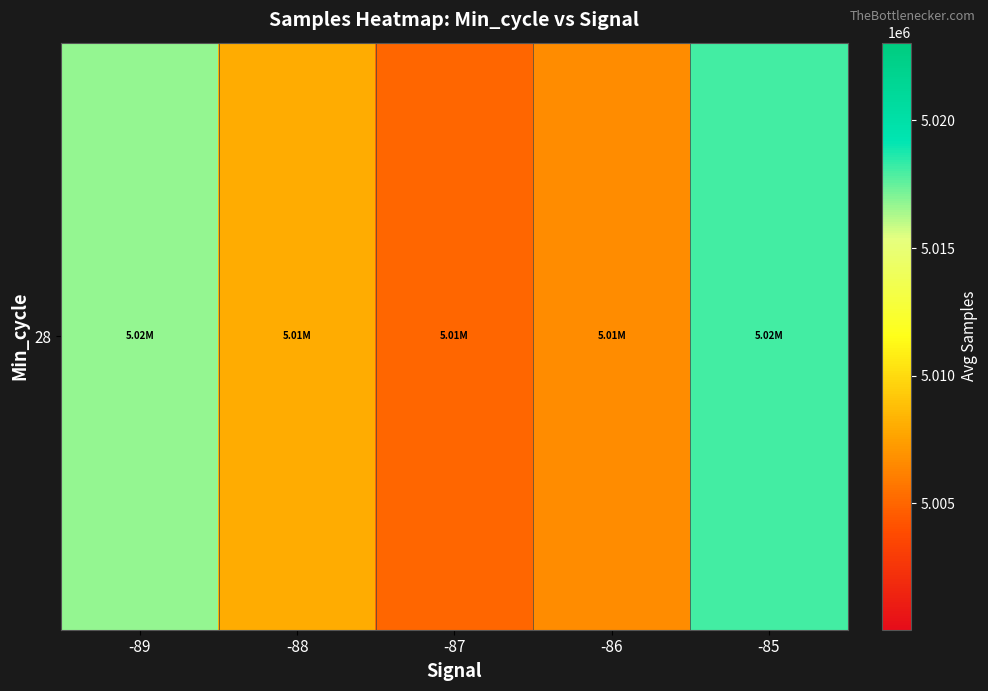

Reading right to left, list all the values displayed in this chart.

5018027.0	5006653.4	5005062.3	5007962.8	5016690.8